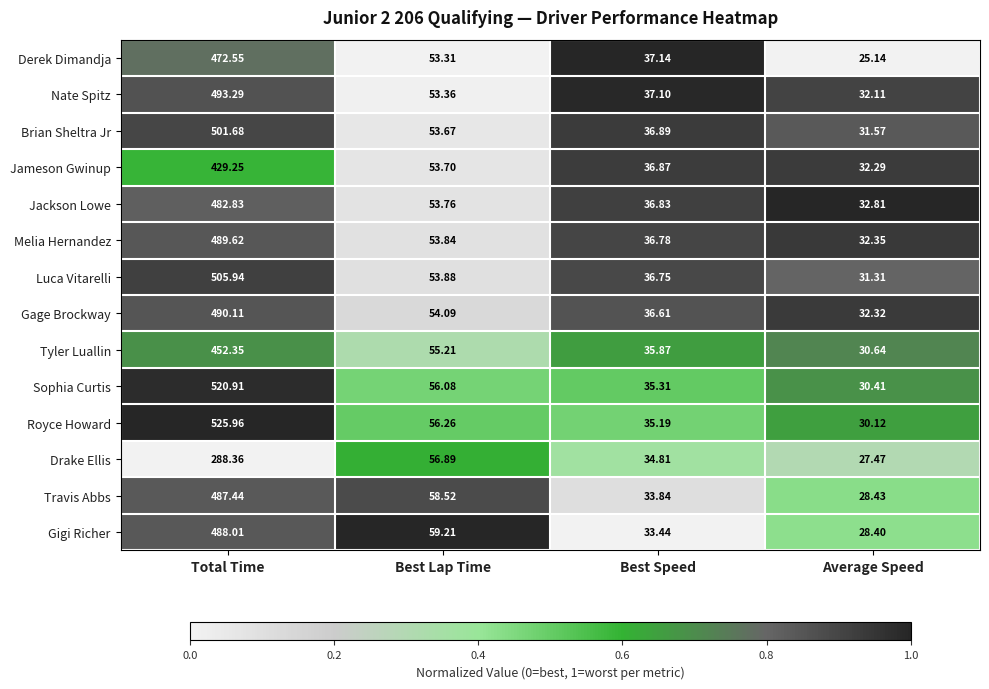

Which series has the largest range (max minus min)?

Royce Howard